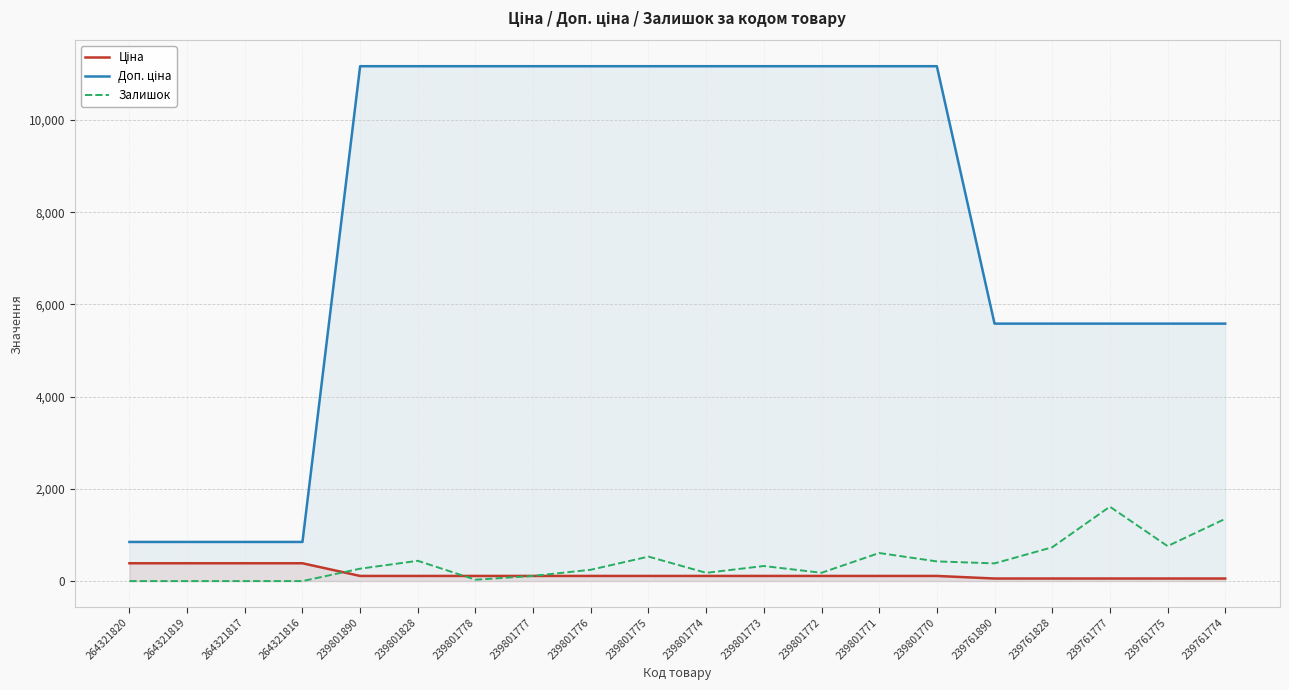

How many data points in Ціна are less than 111?

5